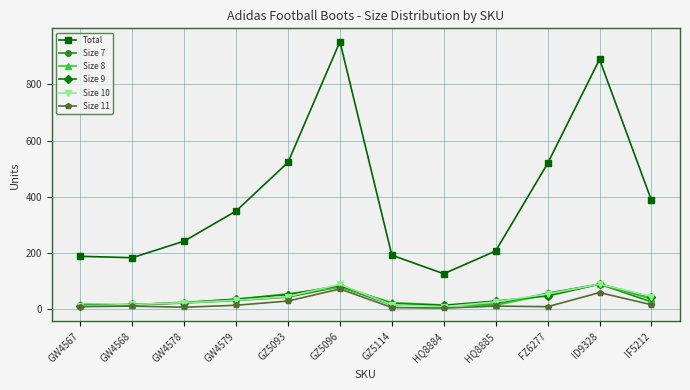

What is the value of the Total point at the 7th from the left?

193